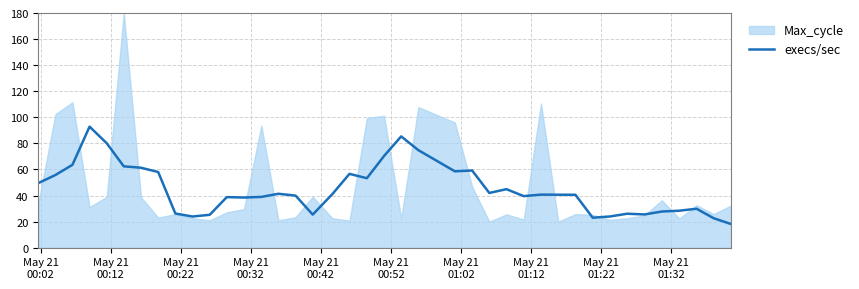

What is the minimum value for execs/sec?

18.1